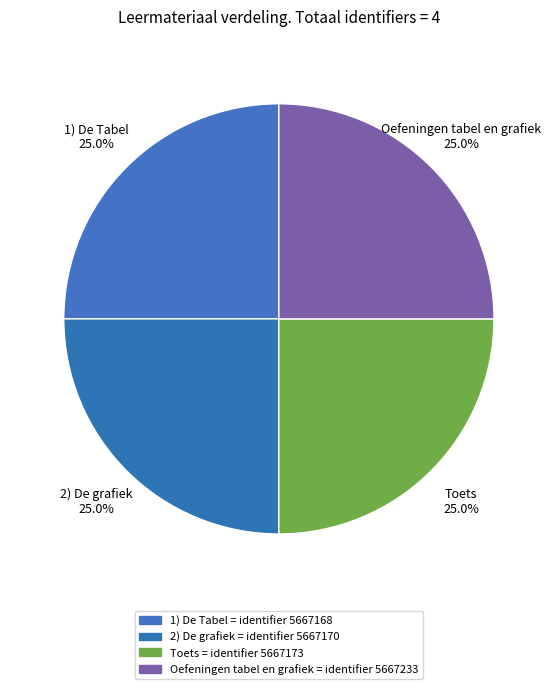

What percentage is NOT represented by Oefeningen tabel en grafiek?

75.0%